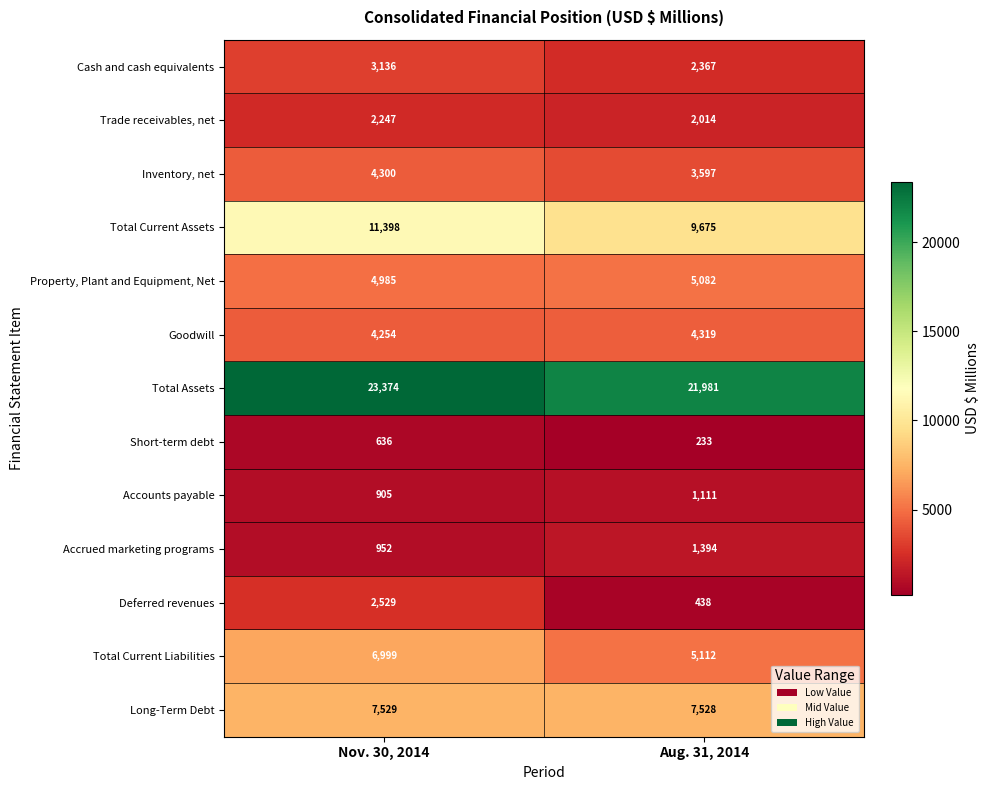

Reading right to left, what are all the values shown in this chart?

Cash and cash equivalents: Aug. 31, 2014=2367	Nov. 30, 2014=3136
Trade receivables, net: Aug. 31, 2014=2014	Nov. 30, 2014=2247
Inventory, net: Aug. 31, 2014=3597	Nov. 30, 2014=4300
Total Current Assets: Aug. 31, 2014=9675	Nov. 30, 2014=11398
Property, Plant and Equipment, Net: Aug. 31, 2014=5082	Nov. 30, 2014=4985
Goodwill: Aug. 31, 2014=4319	Nov. 30, 2014=4254
Total Assets: Aug. 31, 2014=21981	Nov. 30, 2014=23374
Short-term debt: Aug. 31, 2014=233	Nov. 30, 2014=636
Accounts payable: Aug. 31, 2014=1111	Nov. 30, 2014=905
Accrued marketing programs: Aug. 31, 2014=1394	Nov. 30, 2014=952
Deferred revenues: Aug. 31, 2014=438	Nov. 30, 2014=2529
Total Current Liabilities: Aug. 31, 2014=5112	Nov. 30, 2014=6999
Long-Term Debt: Aug. 31, 2014=7528	Nov. 30, 2014=7529